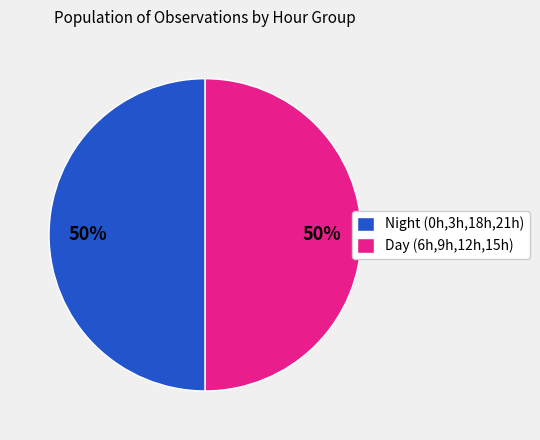

Combined, do Night (0h,3h,18h,21h) and Day (6h,9h,12h,15h) account for over 50%?

Yes